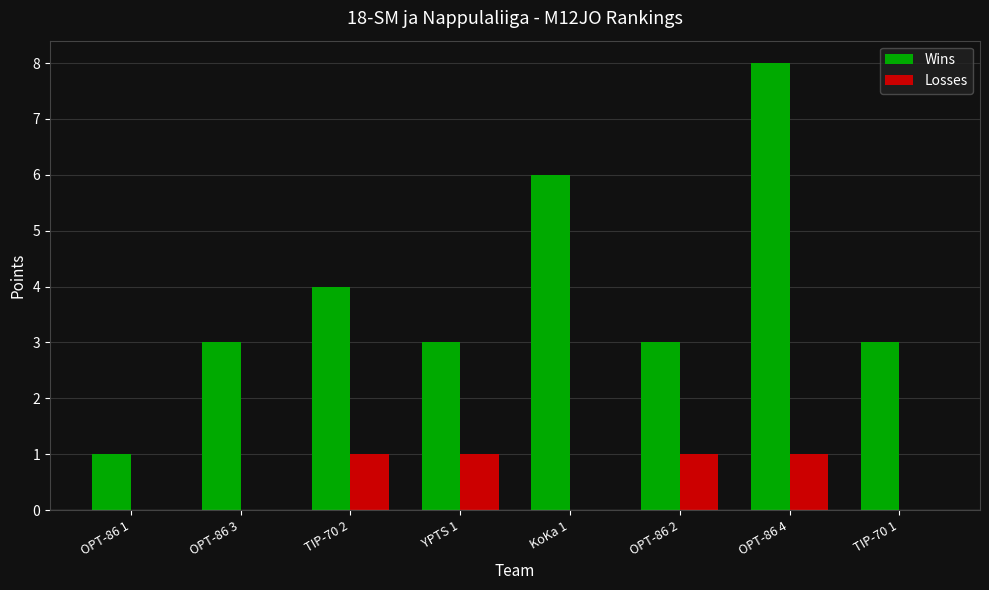

At which category is the sum across all series the highest?

OPT-86 4